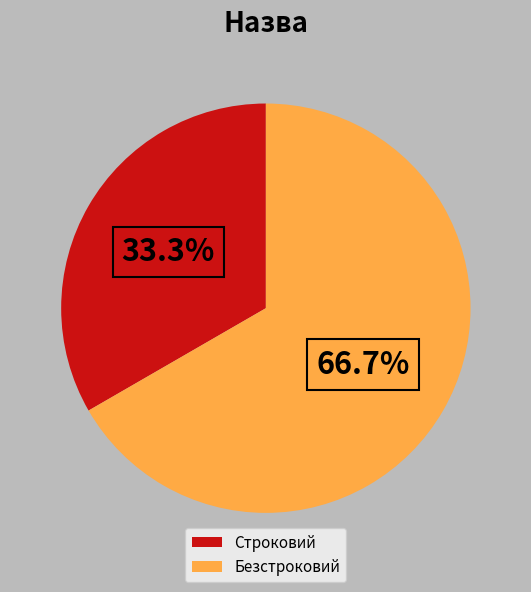

Does Безстроковий represent more than half of the total?

Yes